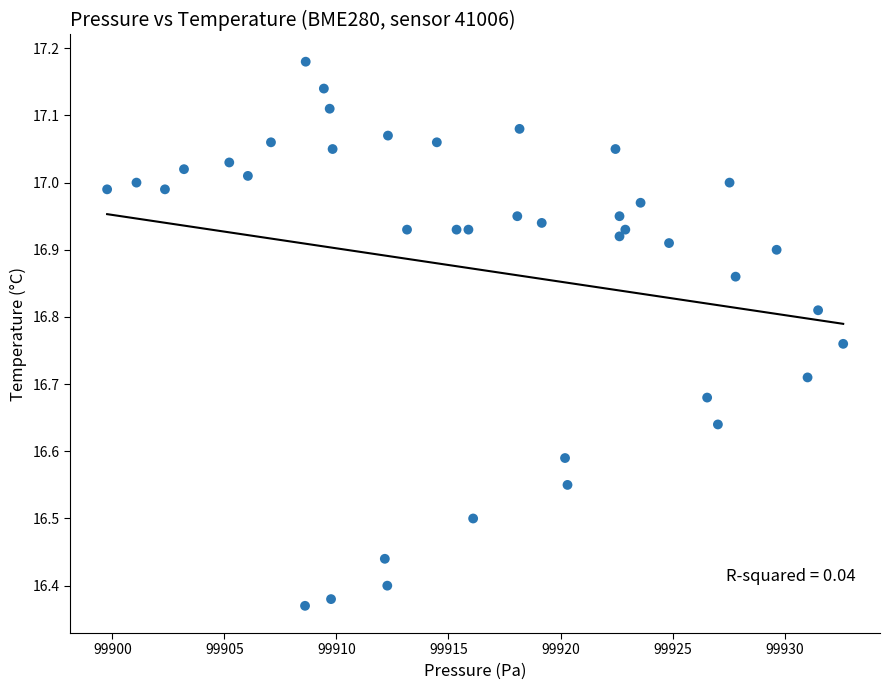

What is the range of Y values (max minus min)?

0.8